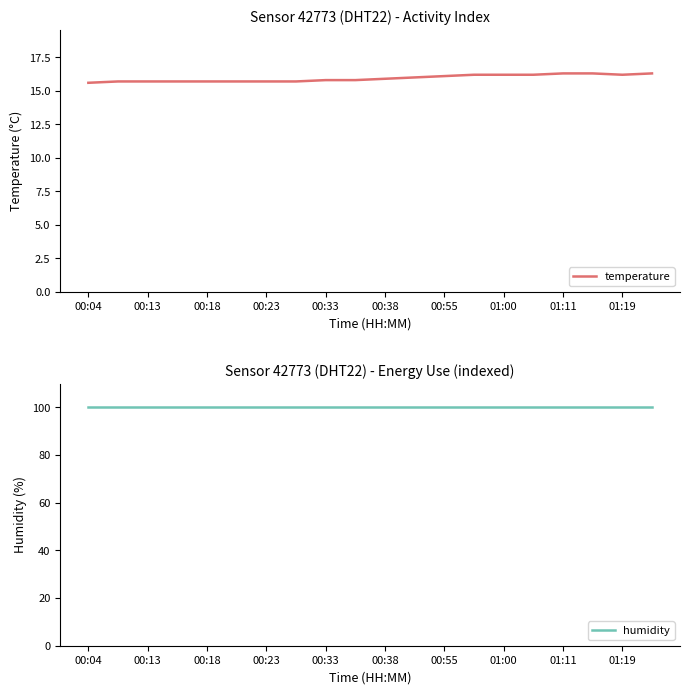

True or false: humidity has more than 1 interior local peaks.

False